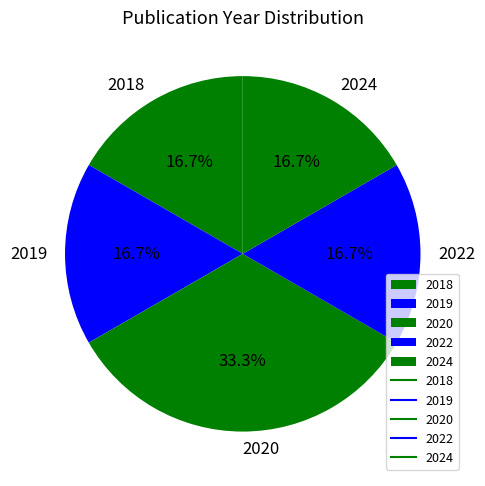

Between 2024 and 2020, which is larger?

2020